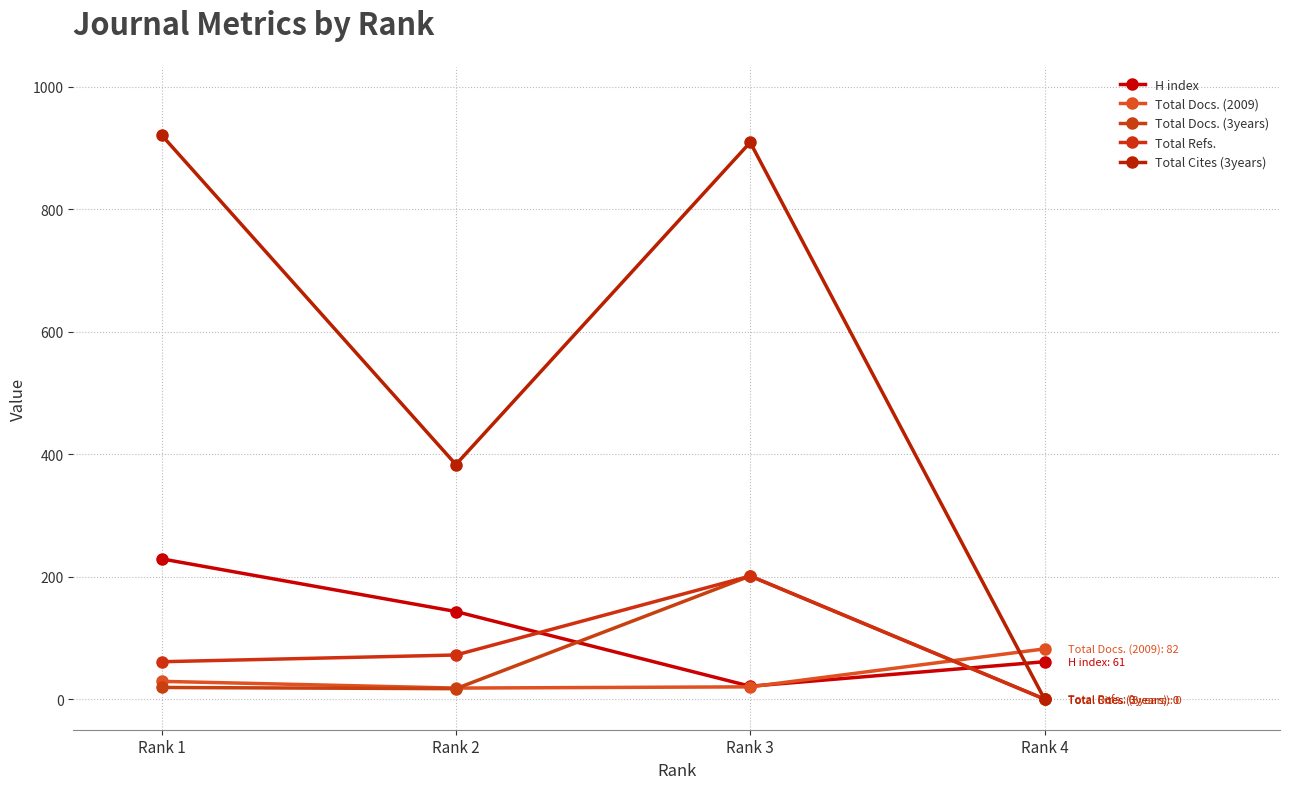

Rank the categories by Total Docs. (2009) value from highest to lowest.

Rank 4, Rank 1, Rank 3, Rank 2